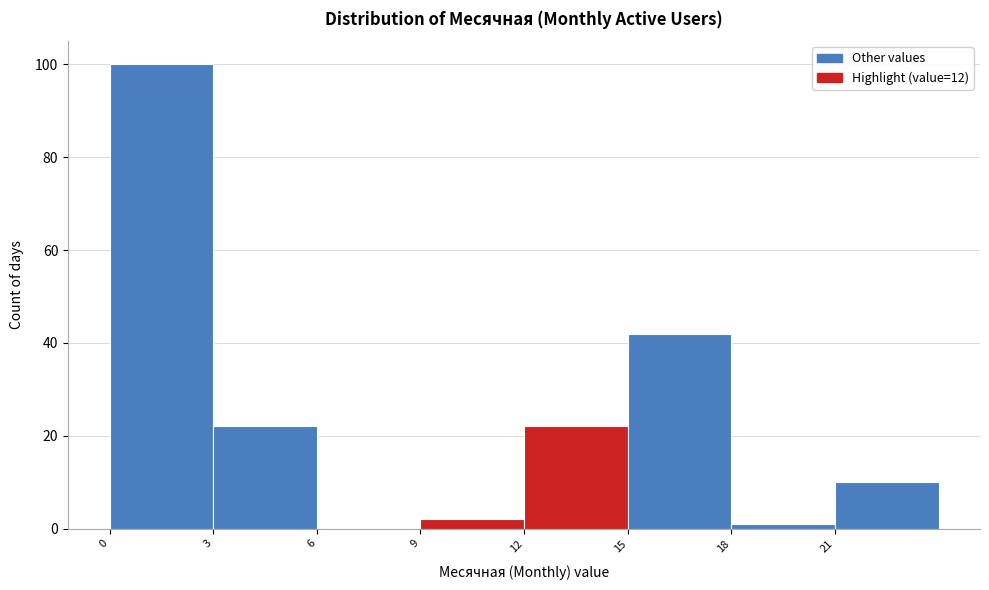

Reading left to right, transcribe this chart: for each bar, give the range it covers on the x-axis and its height. The values are not printed on the chart, so give them approximately, as read against the axis.

0 to 3: 100
3 to 6: 22
6 to 9: 0
9 to 12: 2
12 to 15: 22
15 to 18: 42
18 to 21: under 2
21 to 24: 10